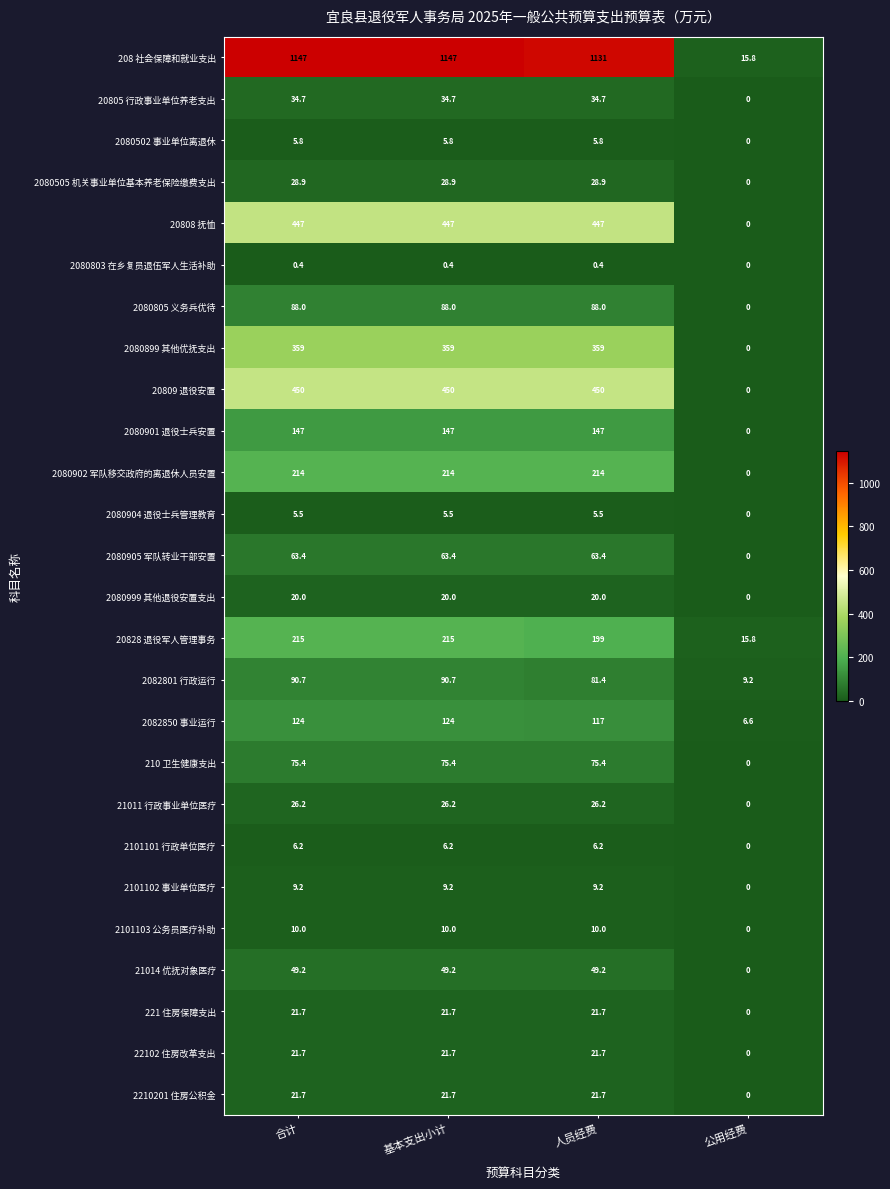

What is the sum of the 2210201 住房公积金 values at 基本支出小计 and 合计?

43.4